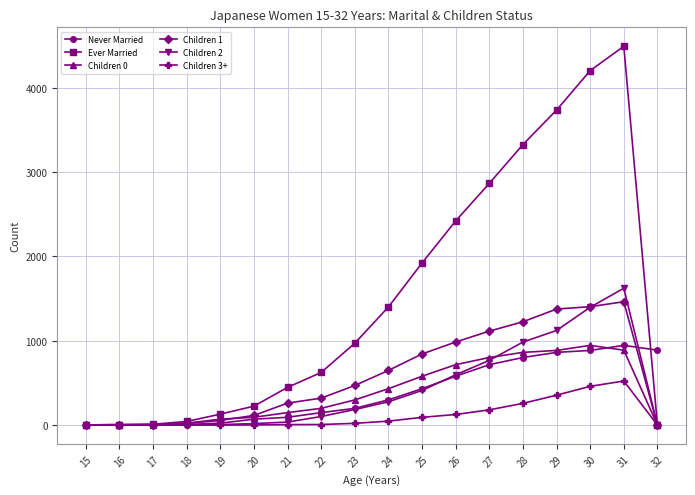

The value of Children 1 at 31 is 575. True or false?

False